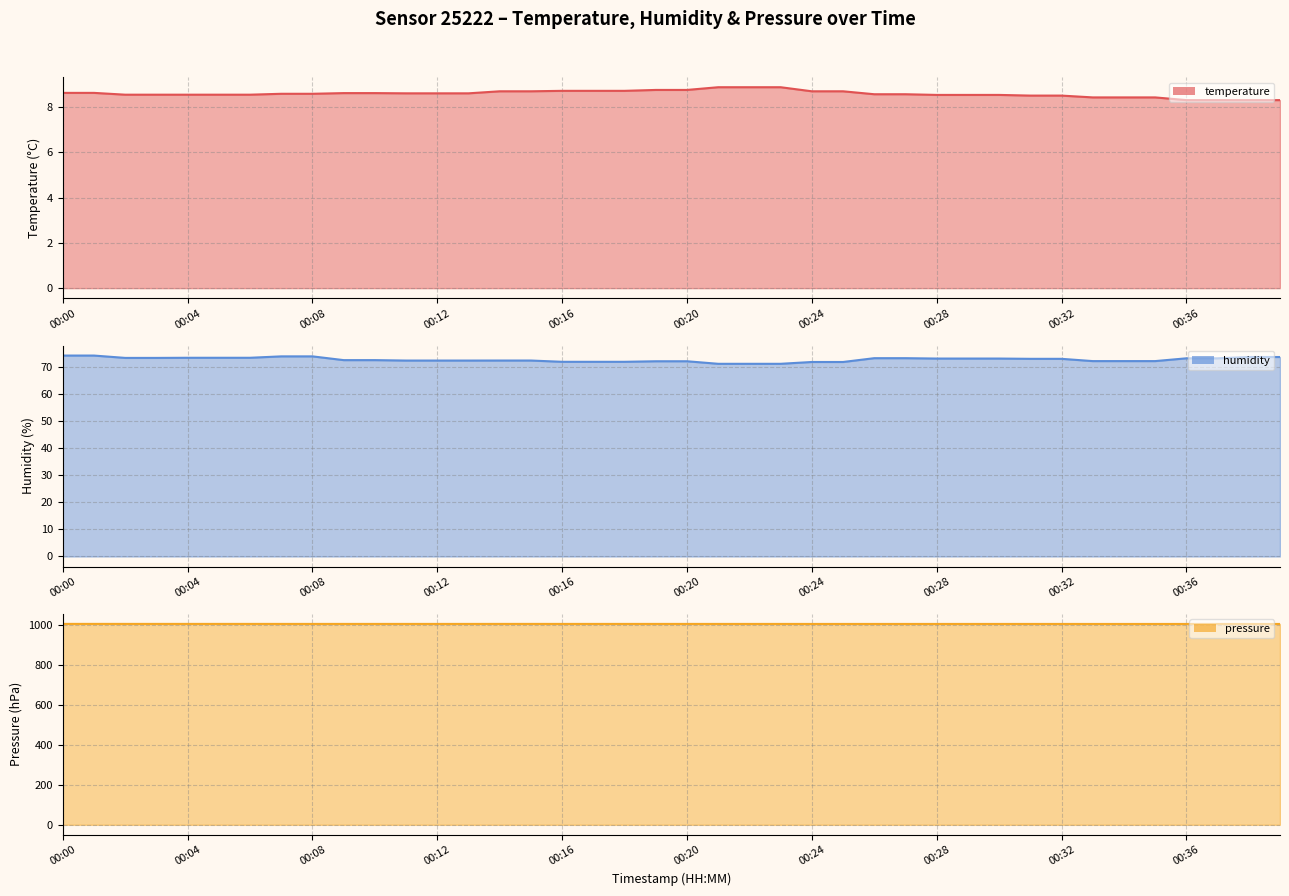

What are all the series names shown in the legend?

temperature line, humidity line, pressure line